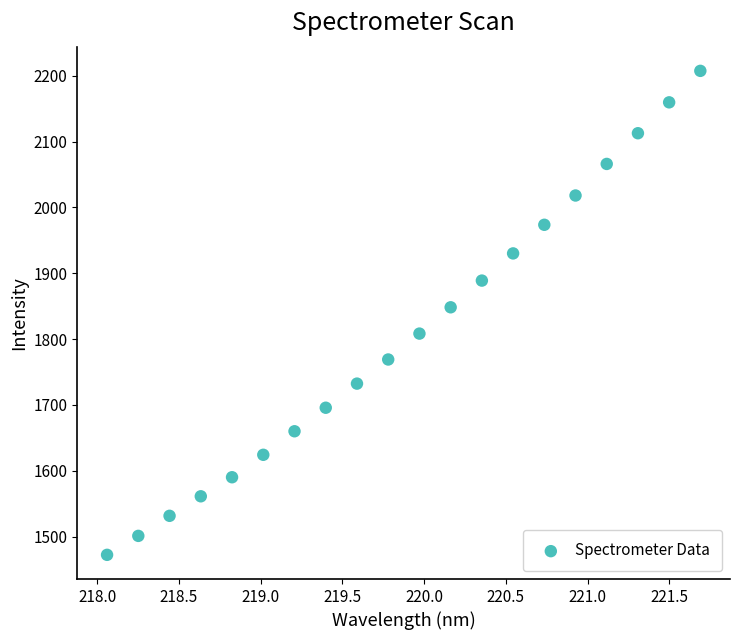

What Y value in the scatter plot is closest to 1839?

1848.4